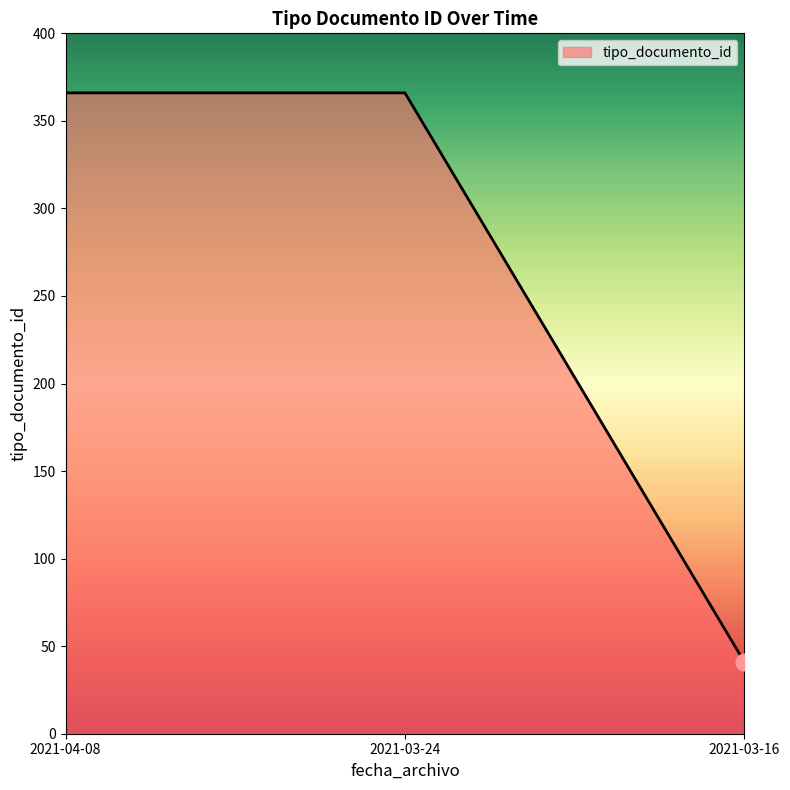

Which has a higher value, 2021-03-24 or 2021-03-16?

2021-03-24